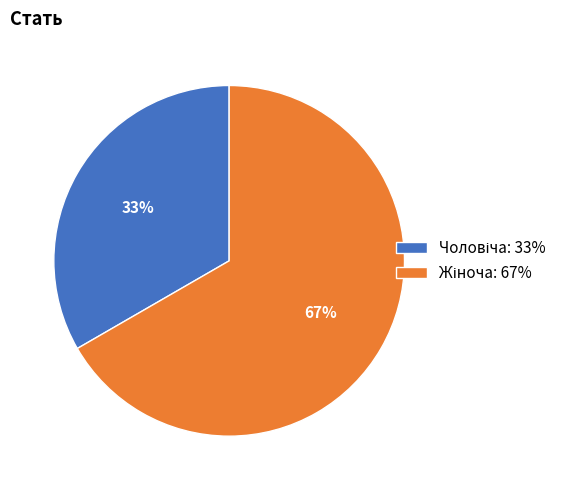

To the nearest percent, what is the average slice percentage?

50%